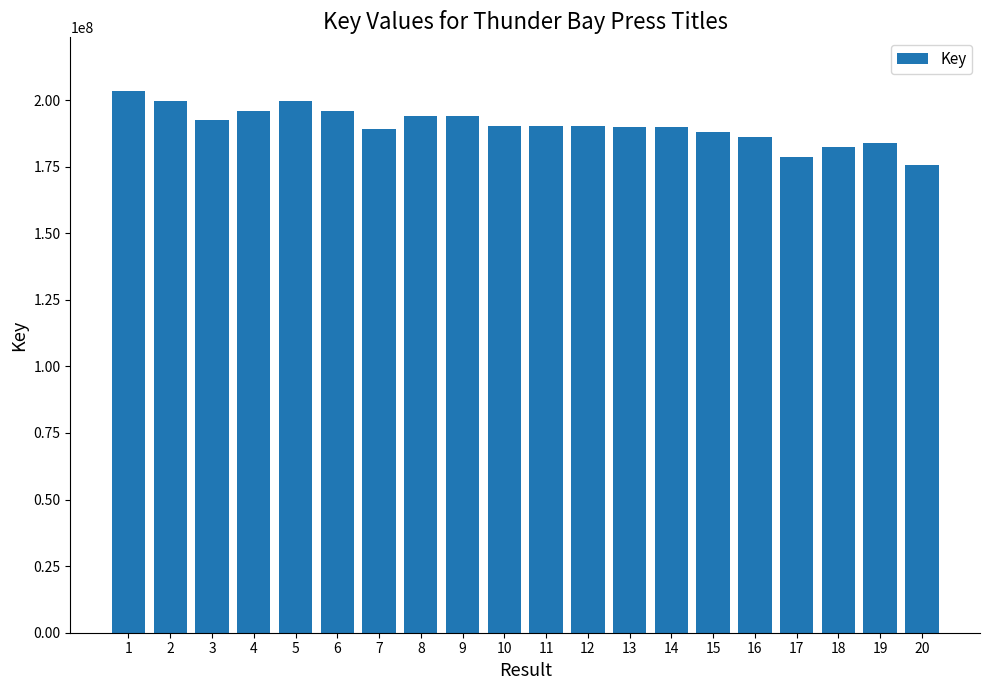

What is the sum of all values?

3808169391